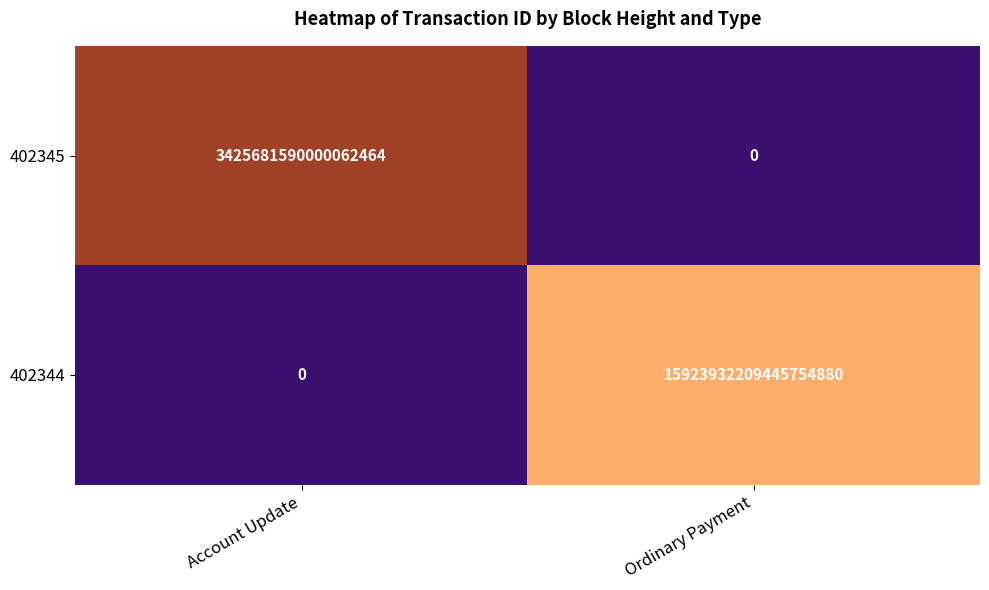

List the series in order of their overall mean, lowest first.

402345, 402344